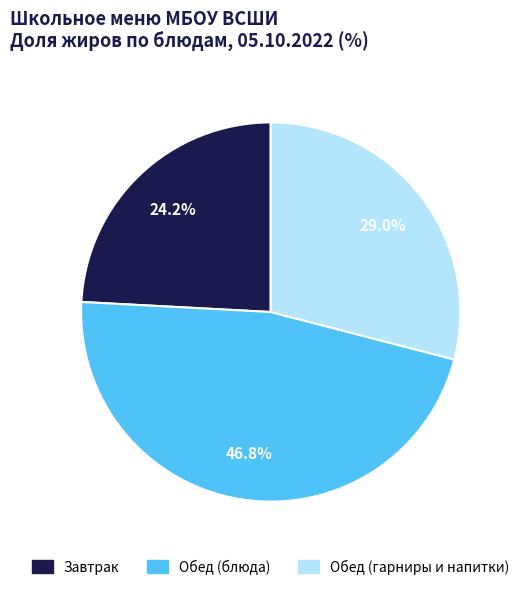

Which slice is the largest?

Обед (блюда)